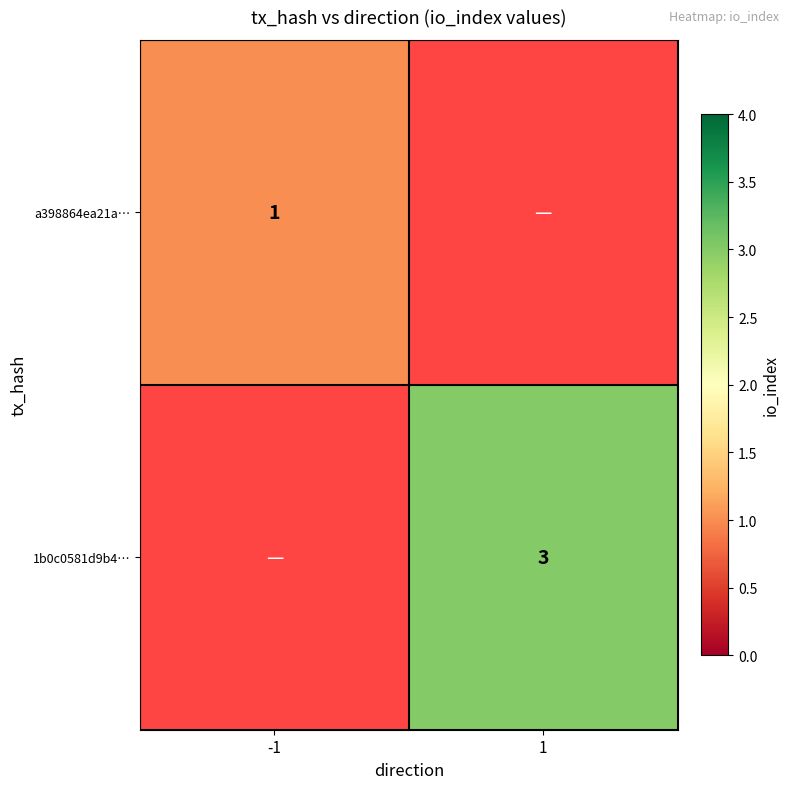

At how many categories does at least one series exceed 1?

1